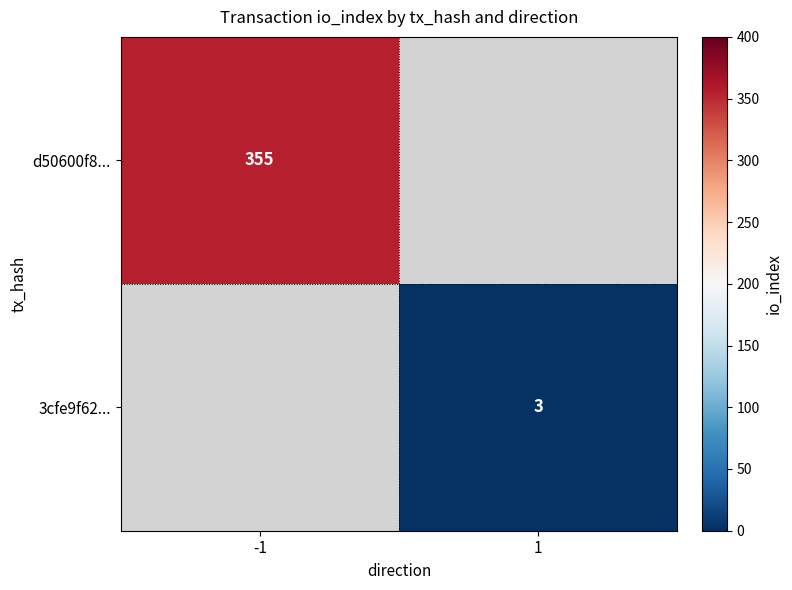

The 3cfe9f62... series shows 2 at 1. True or false?

False